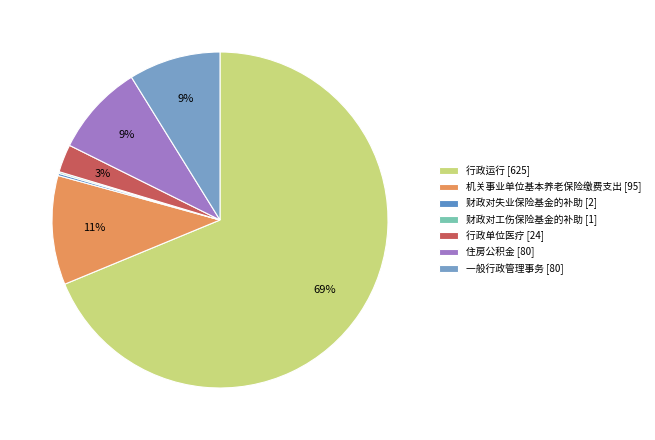

The 行政运行 slice represents 57% of the pie. True or false?

False